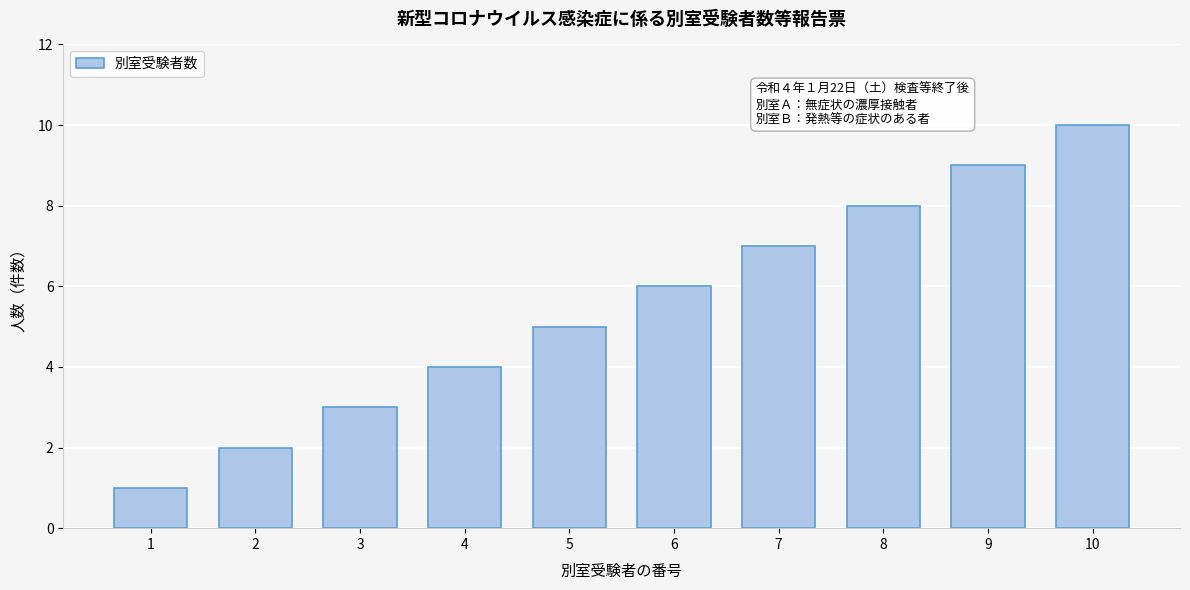

What is the maximum value shown in the chart?

10